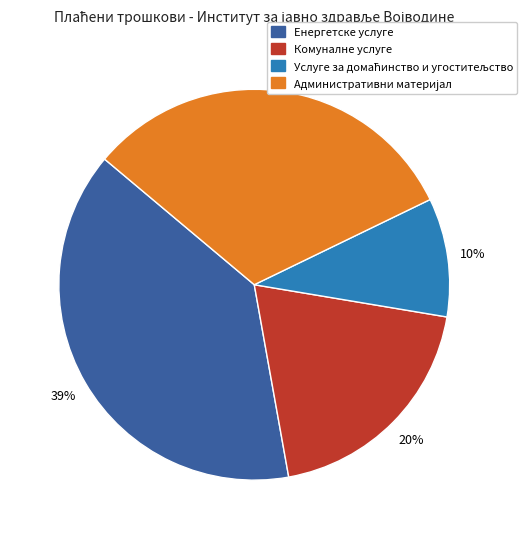

To the nearest percent, what portion does Енергетске услуге represent?

39%